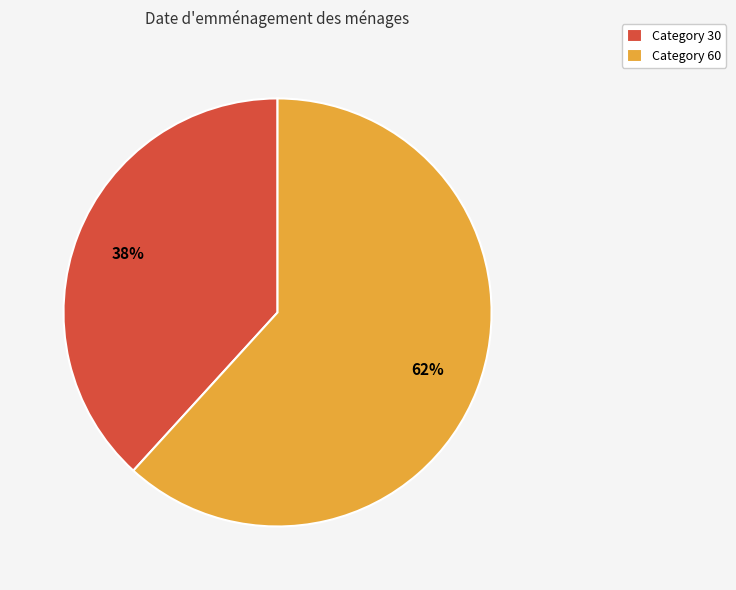

Between Category 60 and Category 30, which is larger?

Category 60